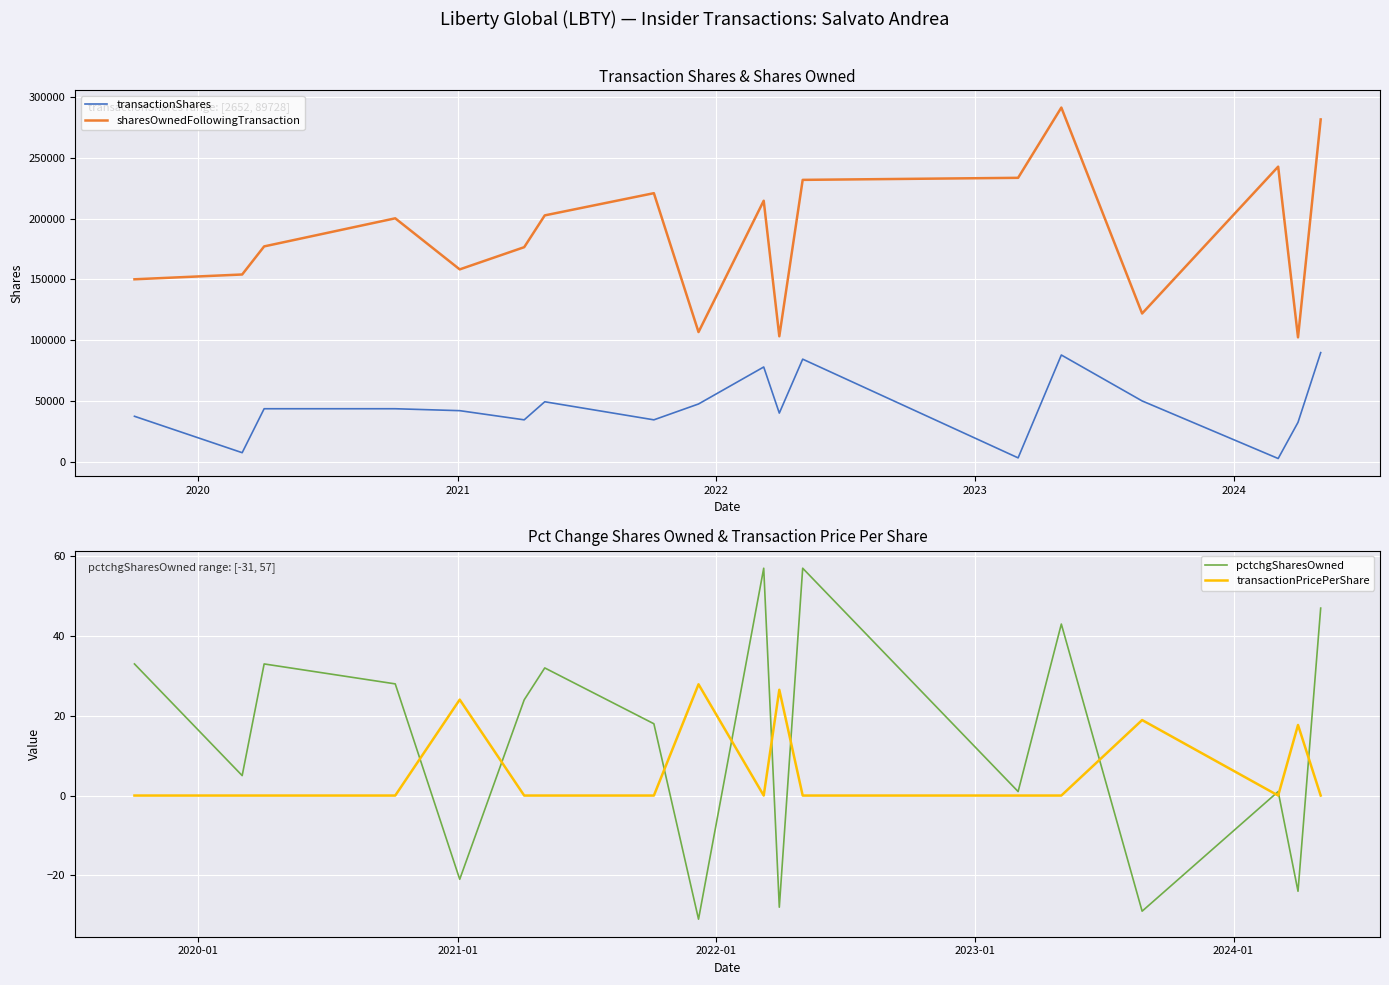

True or false: sharesOwnedFollowingTransaction and transactionShares cross at least once.

False